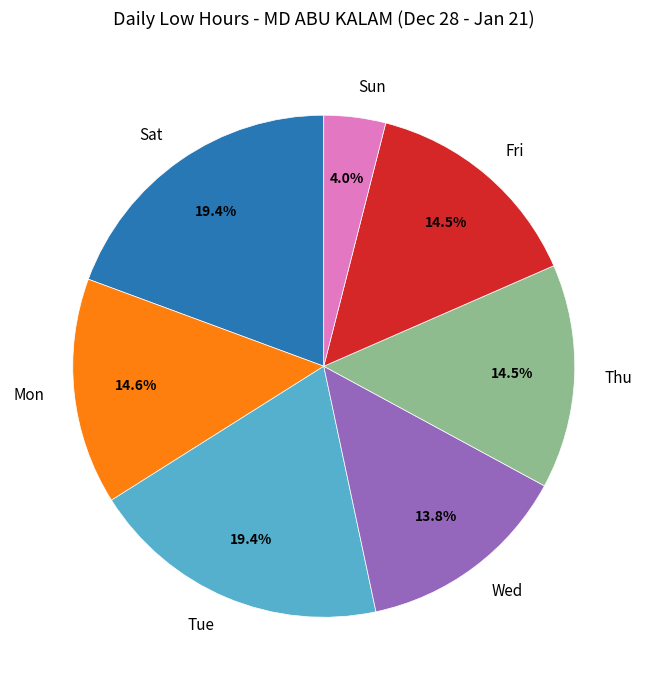

Which slice is the smallest?

Sun